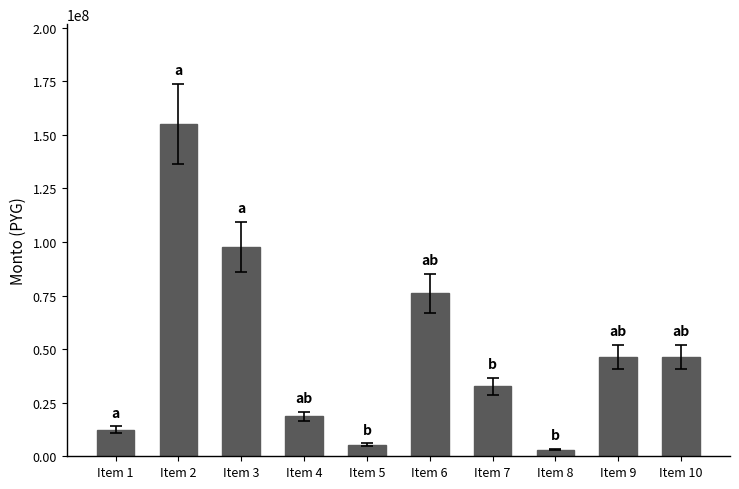

Reading left to right, transcribe all the data shown in this chart.

12408000	155100000	97713000	18612000	5430000	76020000	32580000	3102000	46530000	46530000